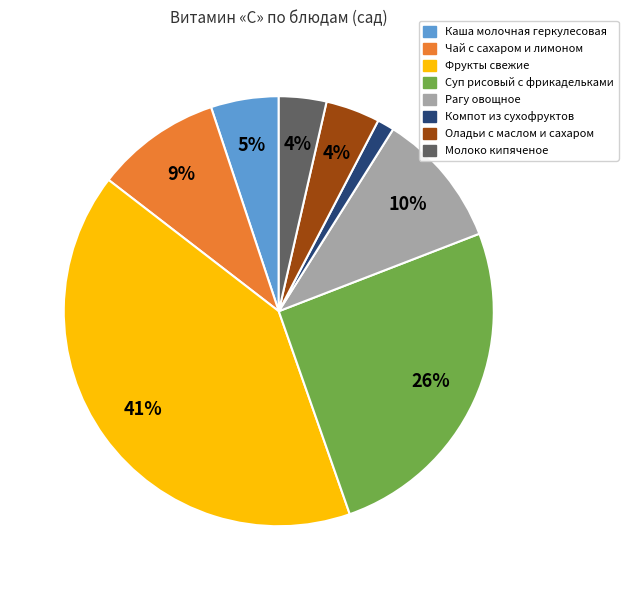

To the nearest percent, what is the difference between the largest and smallest slice percentages?

40%